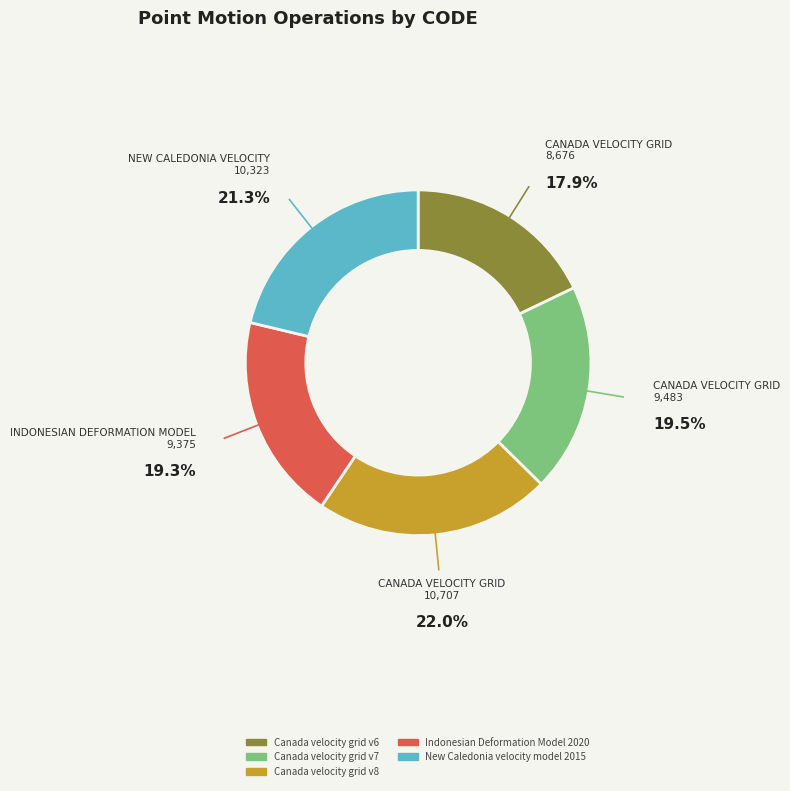

Does any single category account for the majority?

No